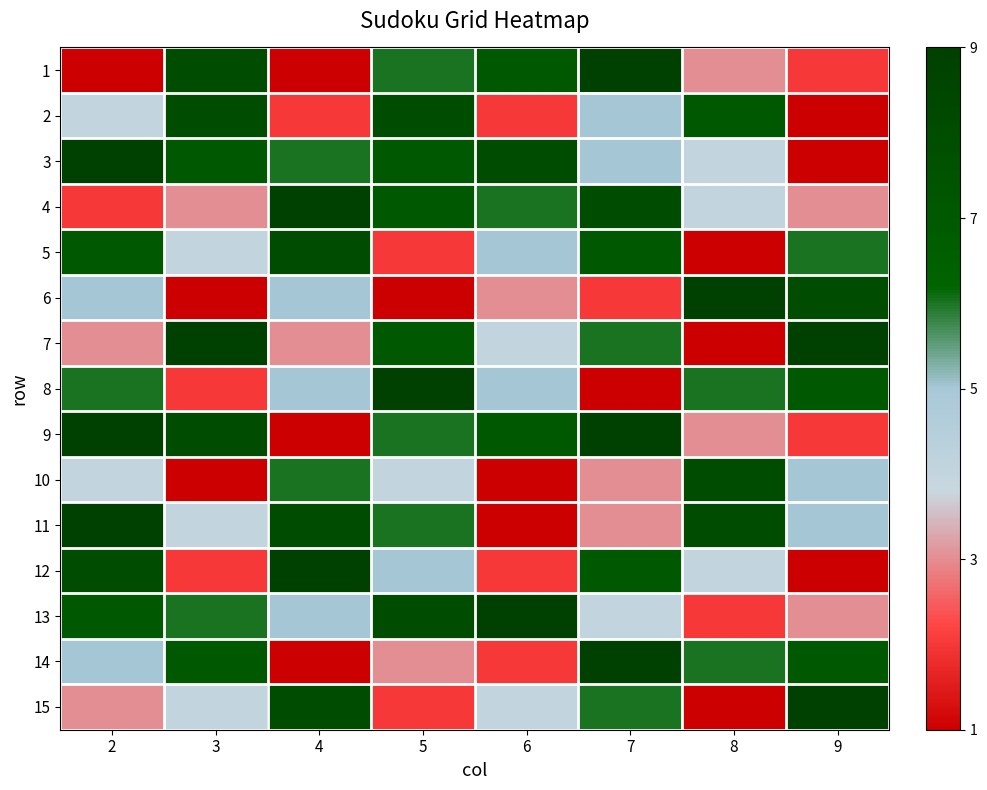

What is the difference between the highest and lowest values at 7?

8